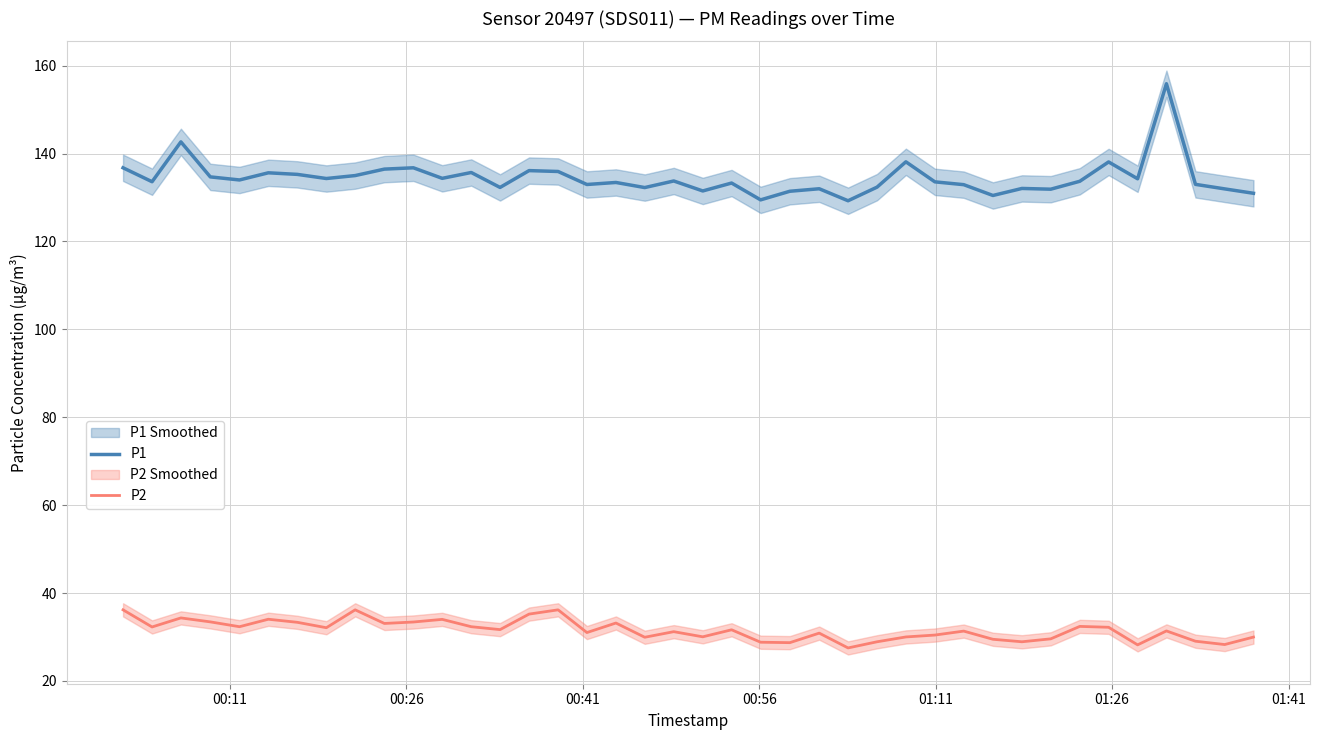

True or false: P1 and P2 intersect in this chart.

False